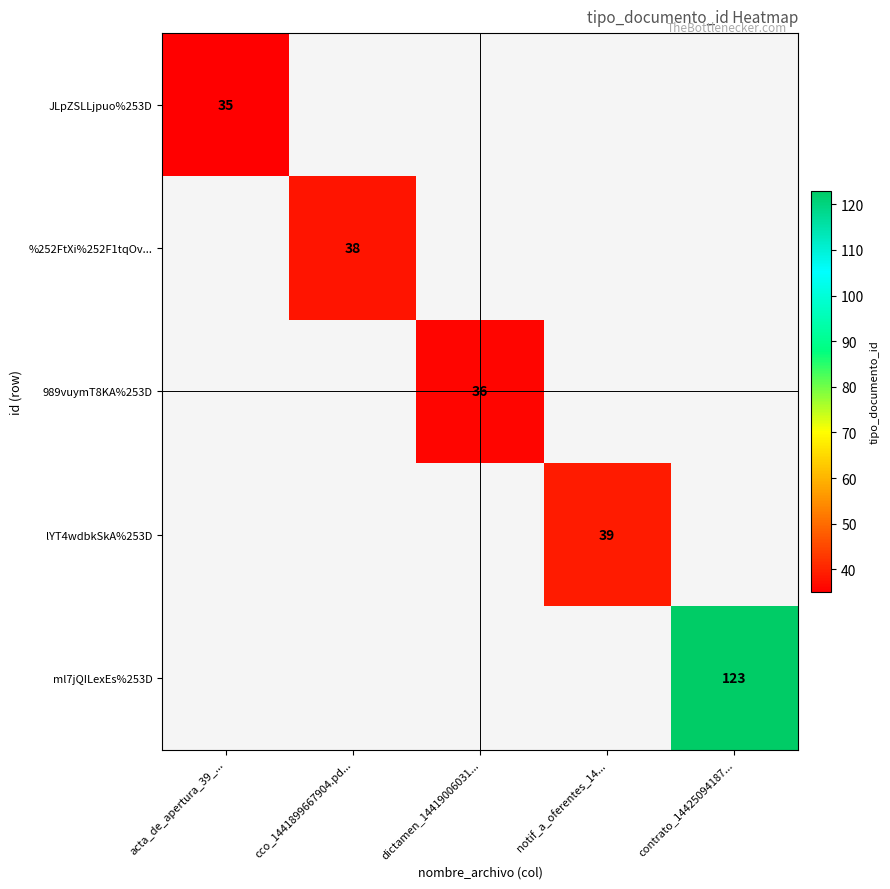

The ml7jQILexEs%253D series shows 123 at contrato_14425094187.... True or false?

True